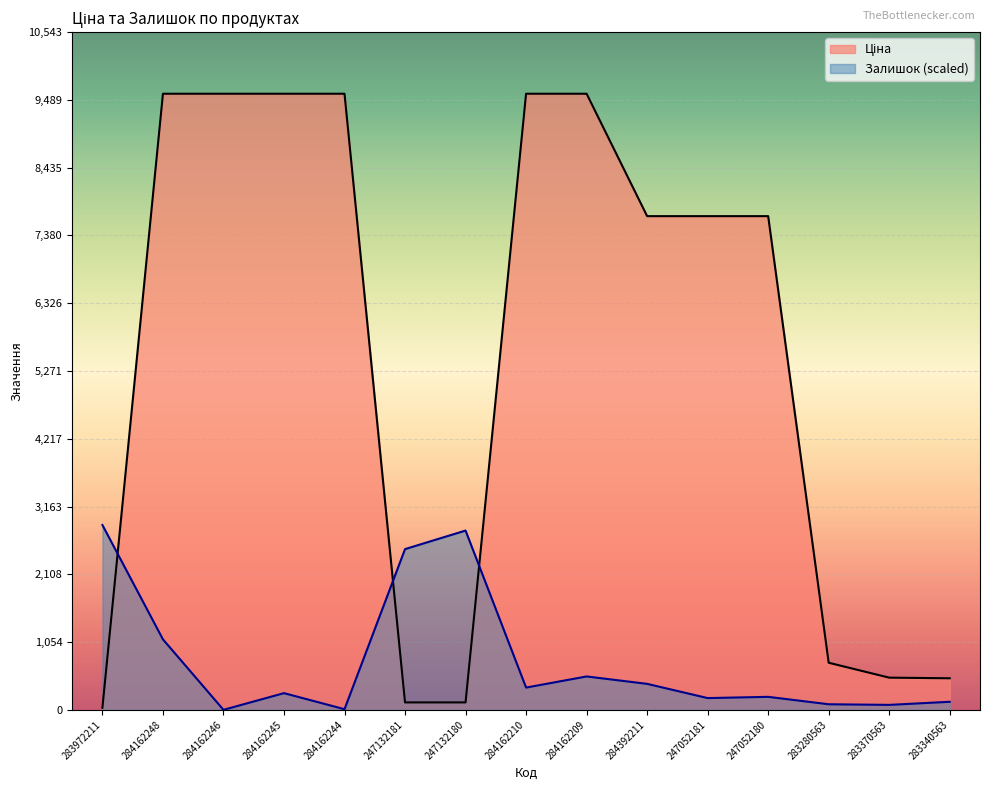

How many lines are shown in the chart?

2